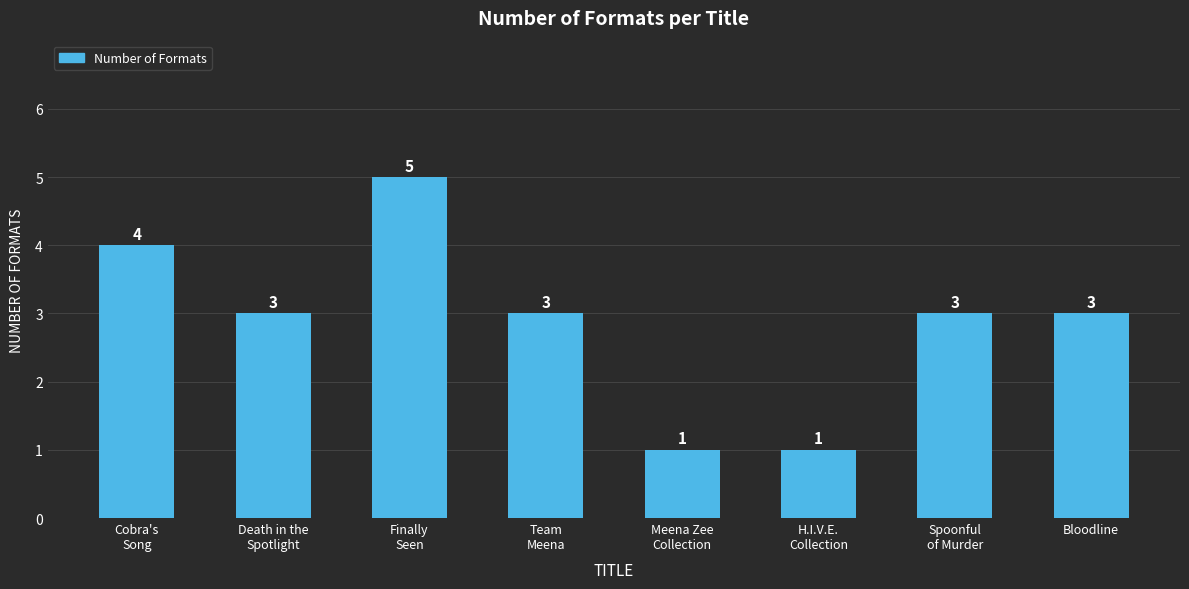

The chart shows a value of 6 at Cobra's
Song. True or false?

False